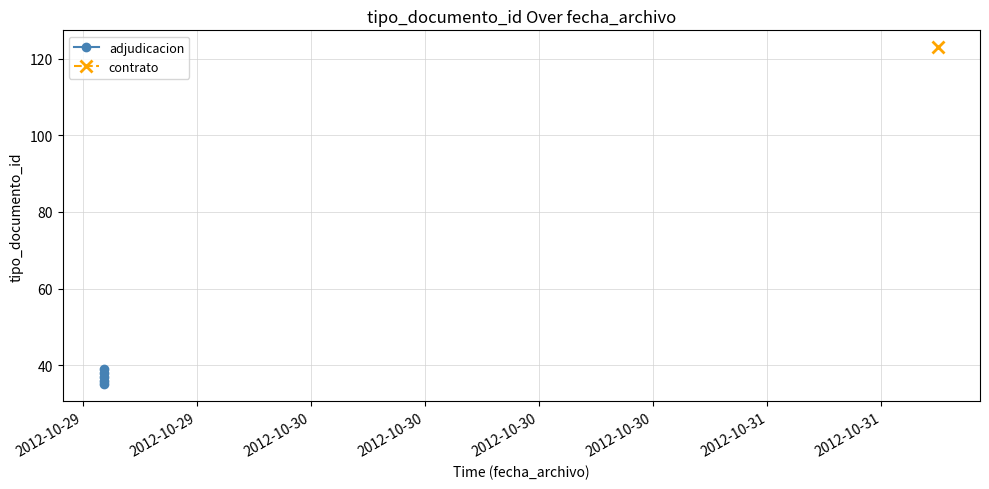

What is the value of the 4th point from the left?

36